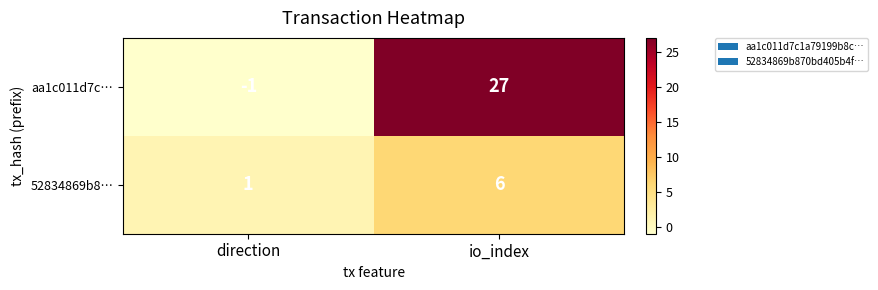

True or false: aa1c011d7c… has a value of -1 at direction.

True